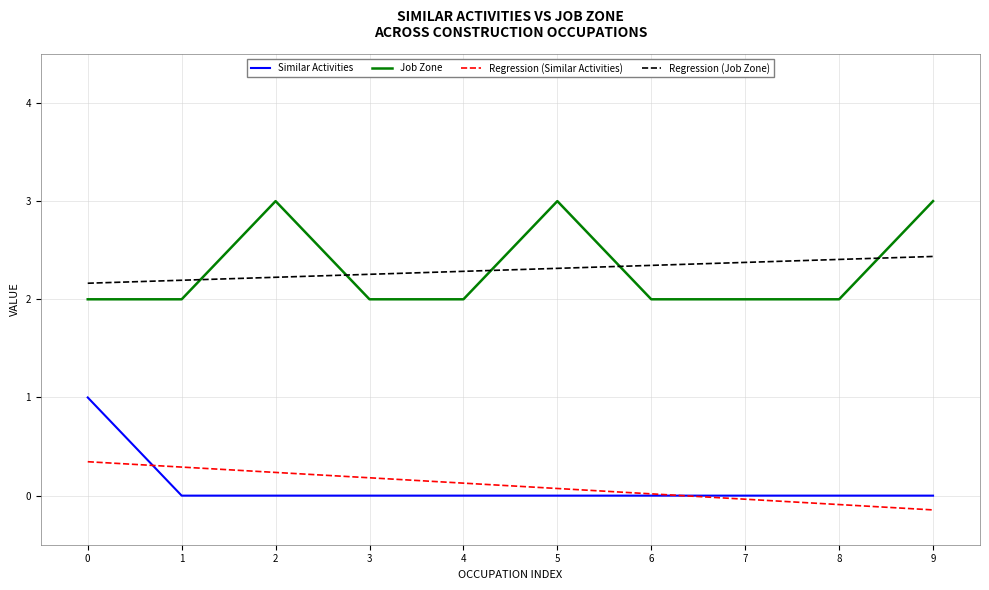

What is the difference between the highest and lowest values at 8?

2.5